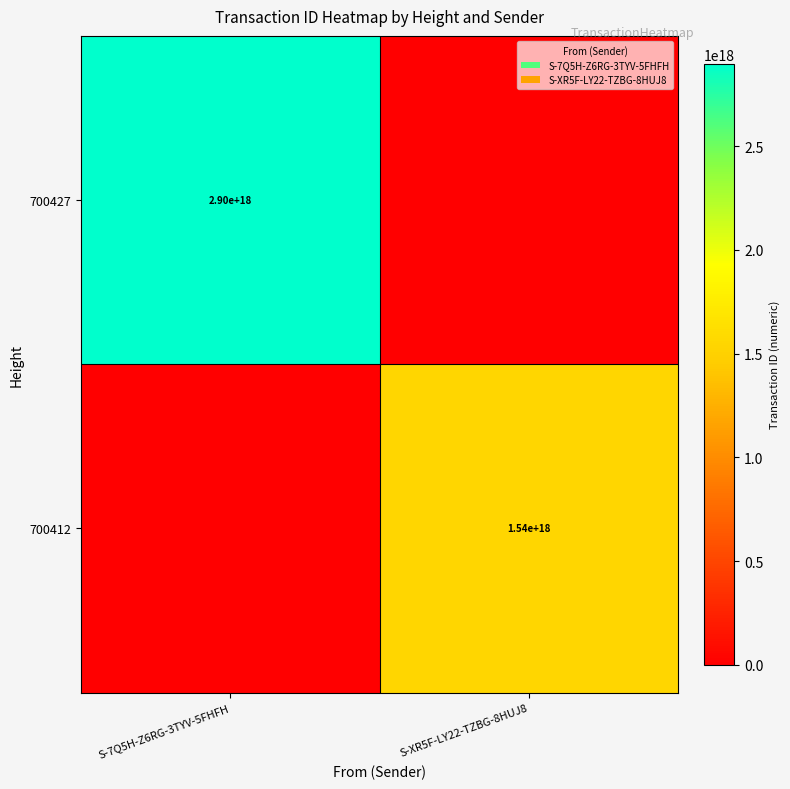

How many series are shown in this chart?

2